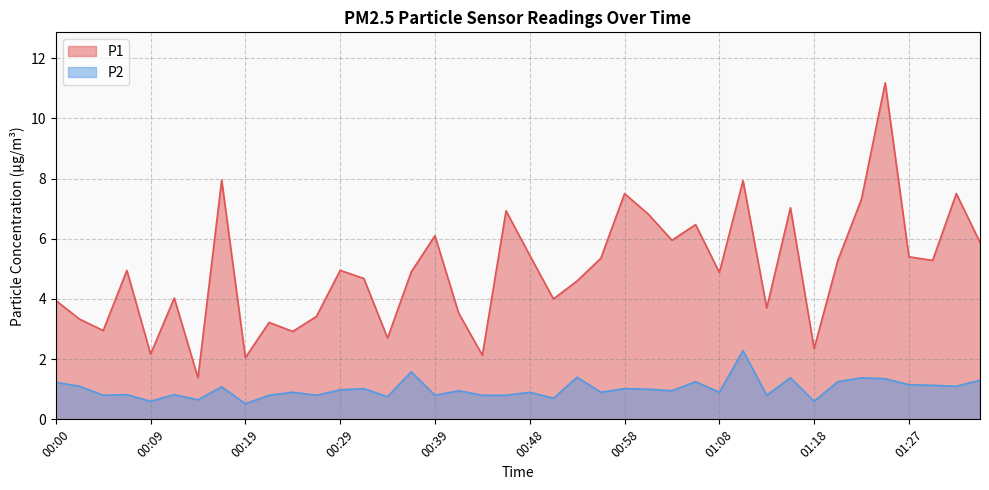

Which series has the largest total across all categories?

P1